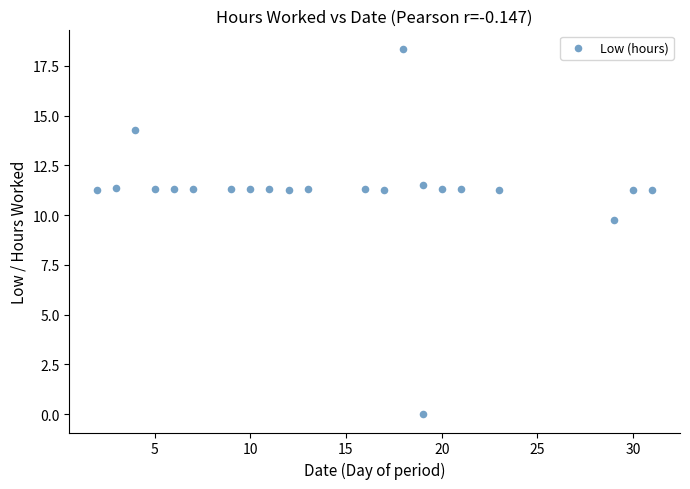

What is the range of X values (max minus min)?

29.0